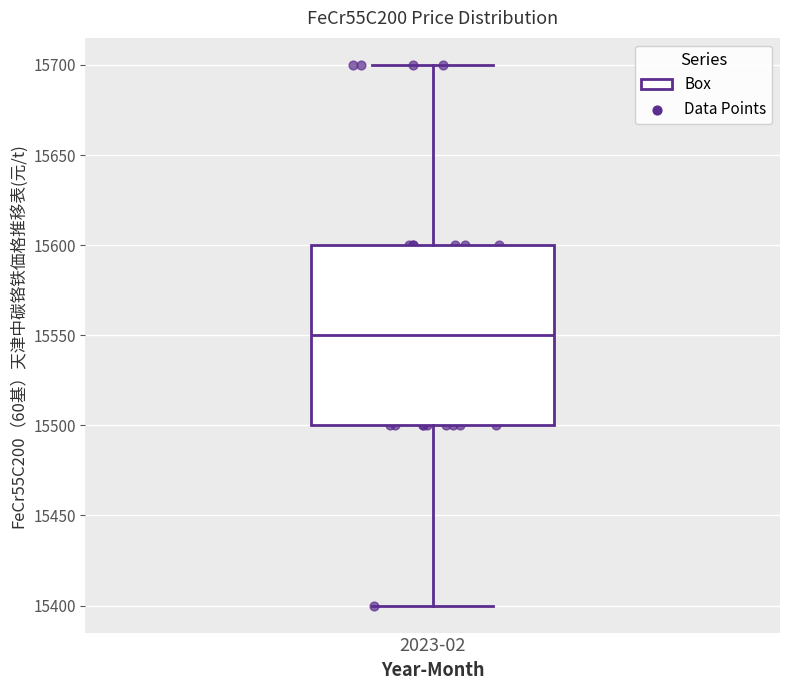

Where is the upper edge of the box for 2023-02 on the y-axis? The values are not printed on the chart, so give them approximately, as read against the axis.

15600